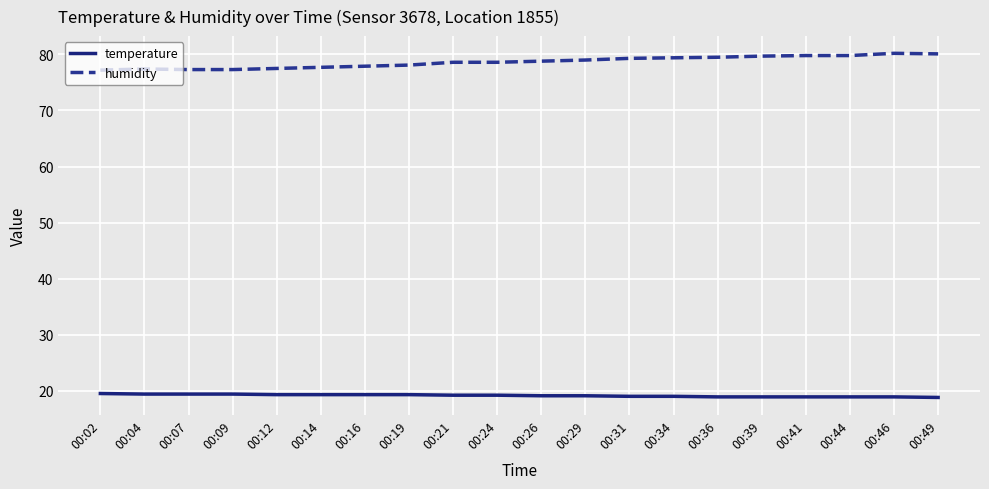

True or false: humidity and temperature intersect in this chart.

False